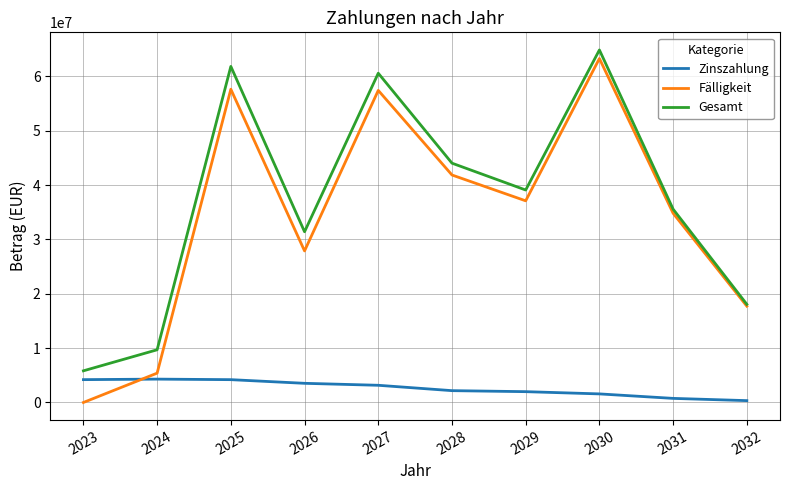

Between 2027 and 2032, which series saw the biggest shift?

Gesamt